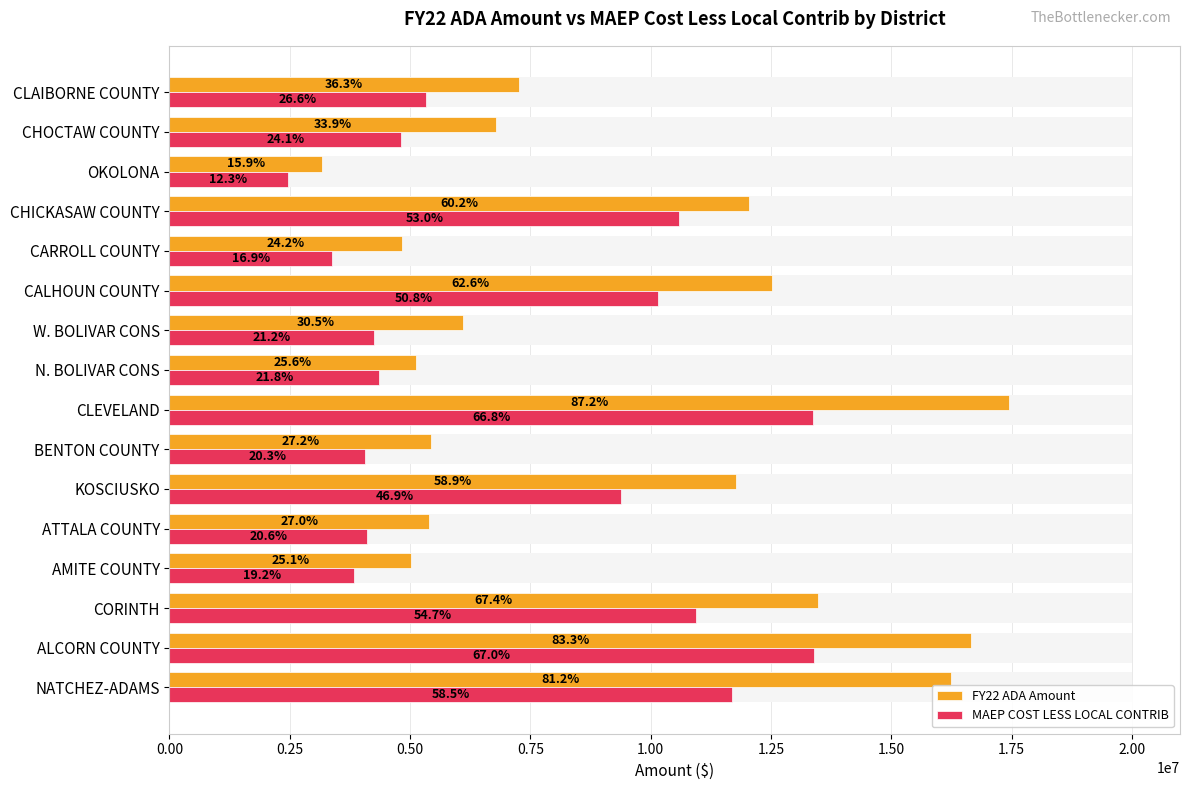

The value of MAEP COST LESS LOCAL CONTRIB at BENTON COUNTY is 7207588. True or false?

False